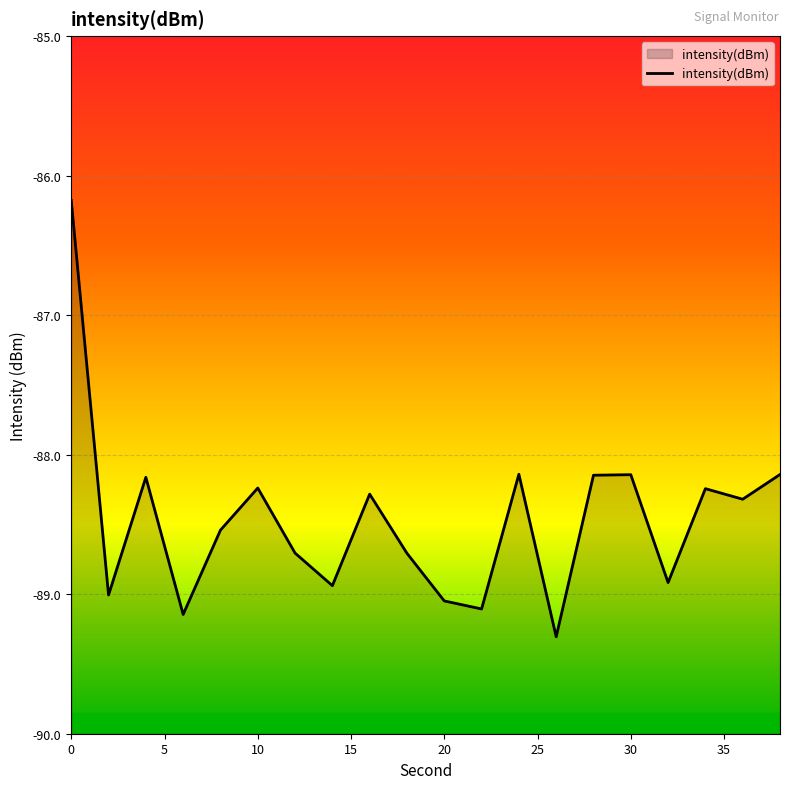

How many lines are shown in the chart?

1